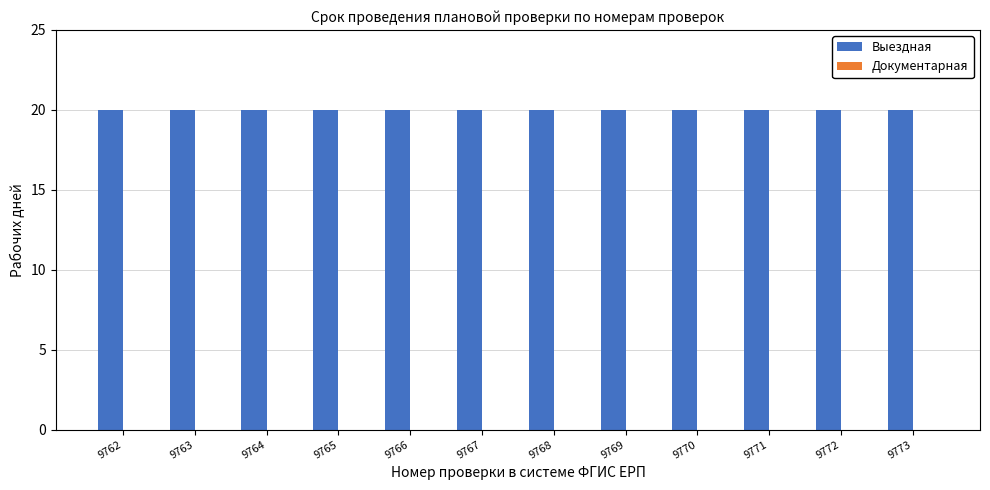

Between 9771 and 9772, which series saw the biggest shift?

Выездная